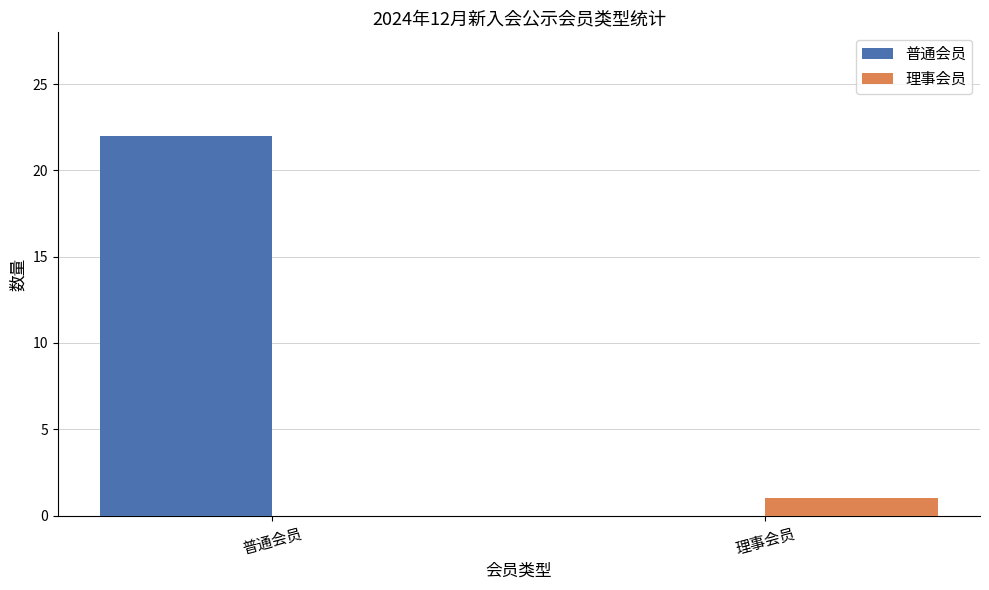

Reading right to left, transcribe all the data shown in this chart.

普通会员: 0	22
理事会员: 1	0